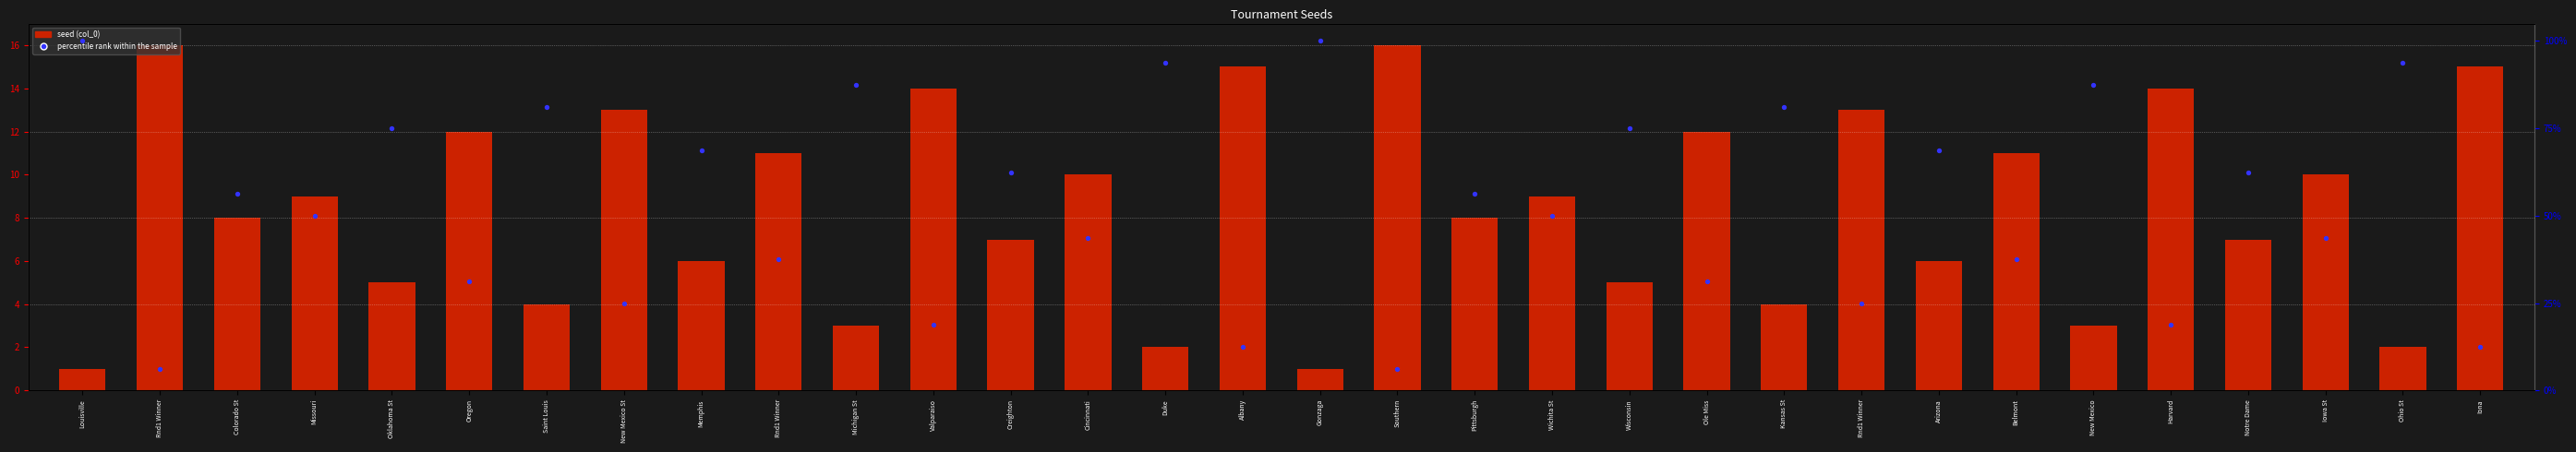

At which category is the sum across all series the highest?

Louisville